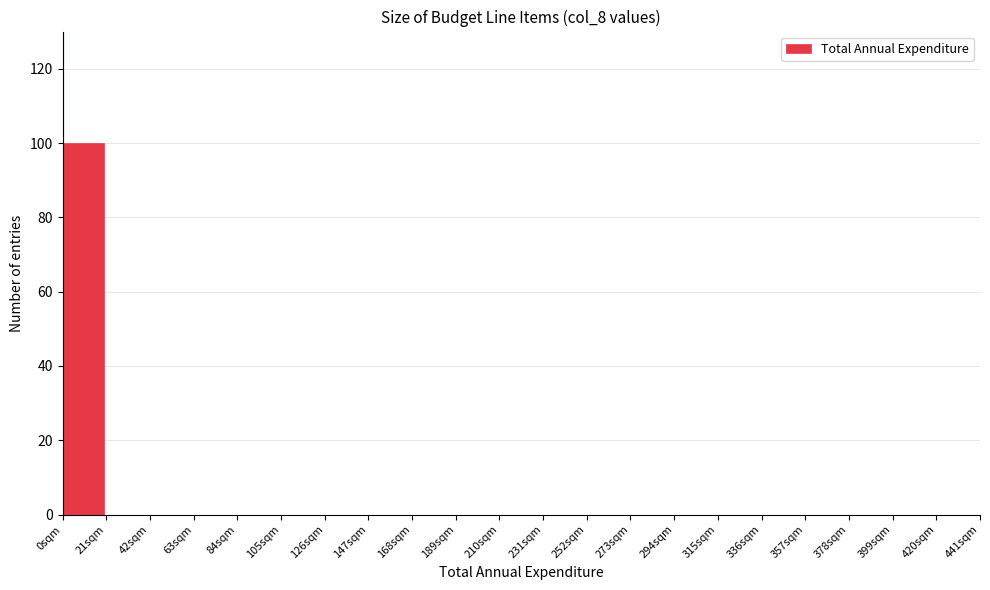

Reading left to right, list every bar in this chart as the range it spans on the x-axis followed by its height. Neither the bar edges nor the heights are printed on the chart, so give them approximately, as read against the axes.

0 to 21: 100
21 to 42: 0
42 to 63: 0
63 to 84: 0
84 to 105: 0
105 to 126: 0
126 to 147: 0
147 to 168: 0
168 to 189: 0
189 to 210: 0
210 to 231: 0
231 to 252: 0
252 to 273: 0
273 to 294: 0
294 to 315: 0
315 to 336: 0
336 to 357: 0
357 to 378: 0
378 to 399: 0
399 to 420: 0
420 to 441: 0